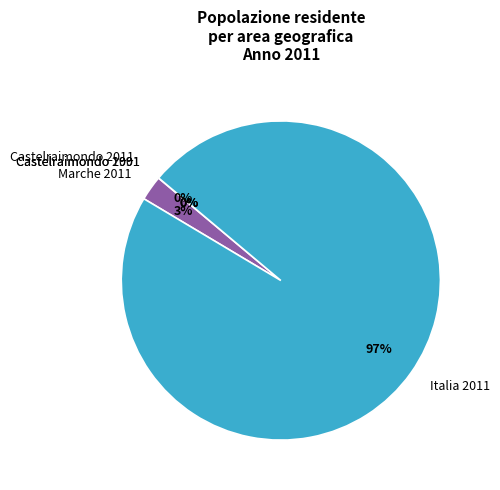

To the nearest percent, what is the difference between the largest and smallest slice percentages?

97%